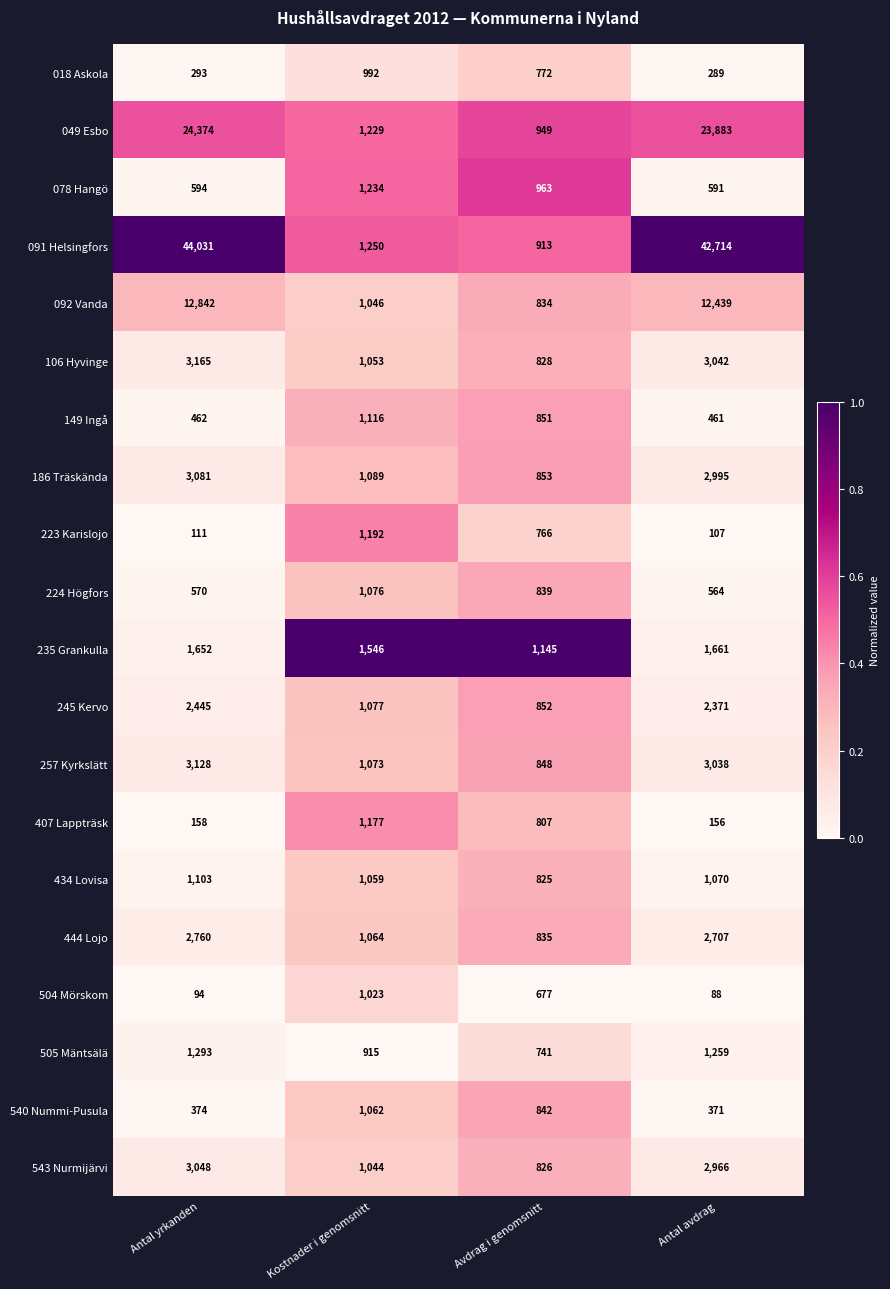

How many series are shown in this chart?

20